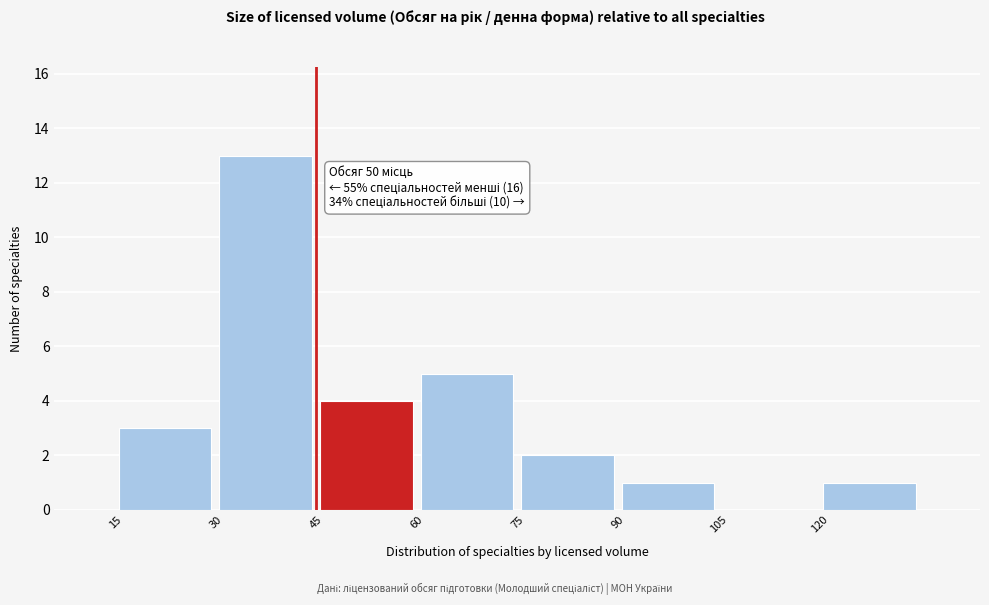

Which range on the x-axis has the tallest bar?

30 to 45